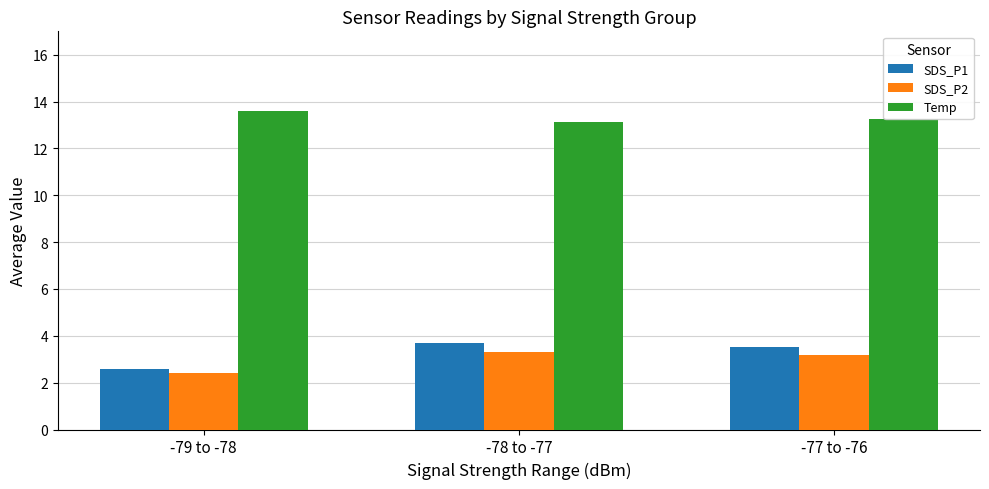

At which category does the chart reach its minimum across all series?

-79 to -78